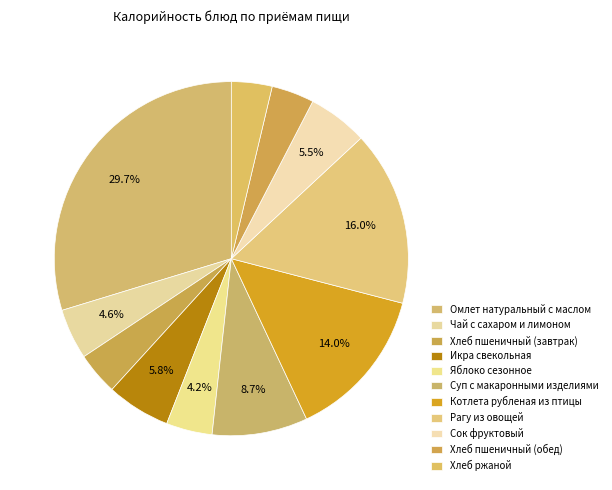

Count the number of slices in the pie.

11